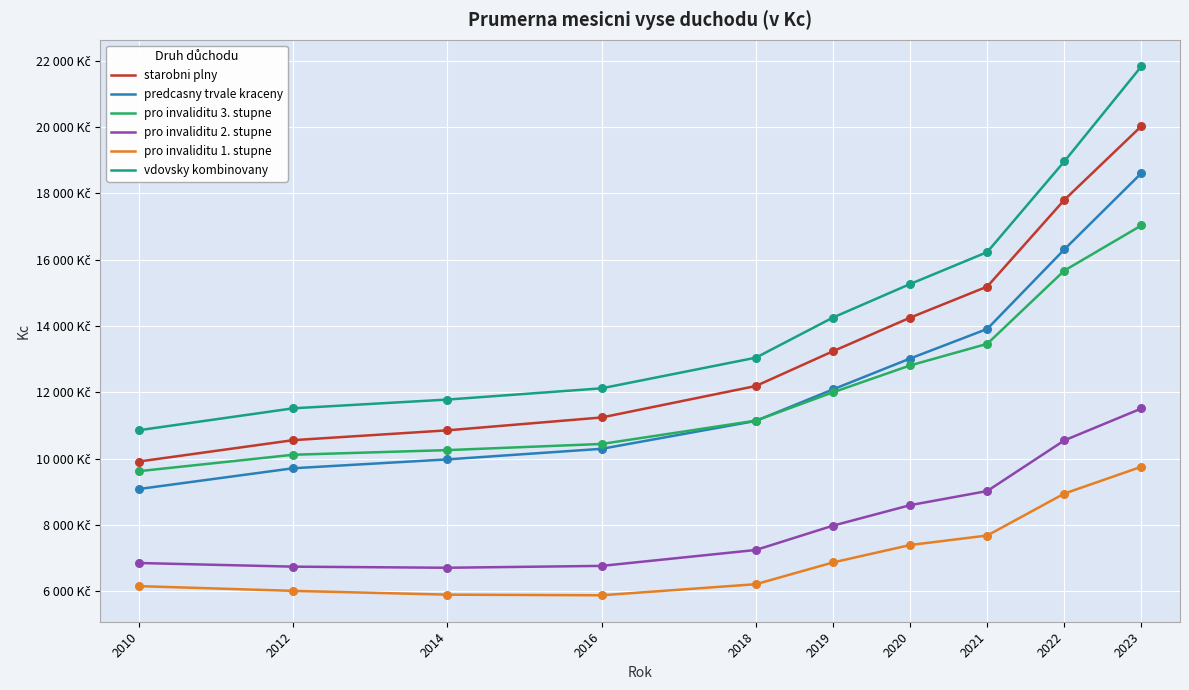

What are all the series names shown in the legend?

starobni plny, predcasny trvale kraceny, pro invaliditu 3. stupne, pro invaliditu 2. stupne, pro invaliditu 1. stupne, vdovsky kombinovany